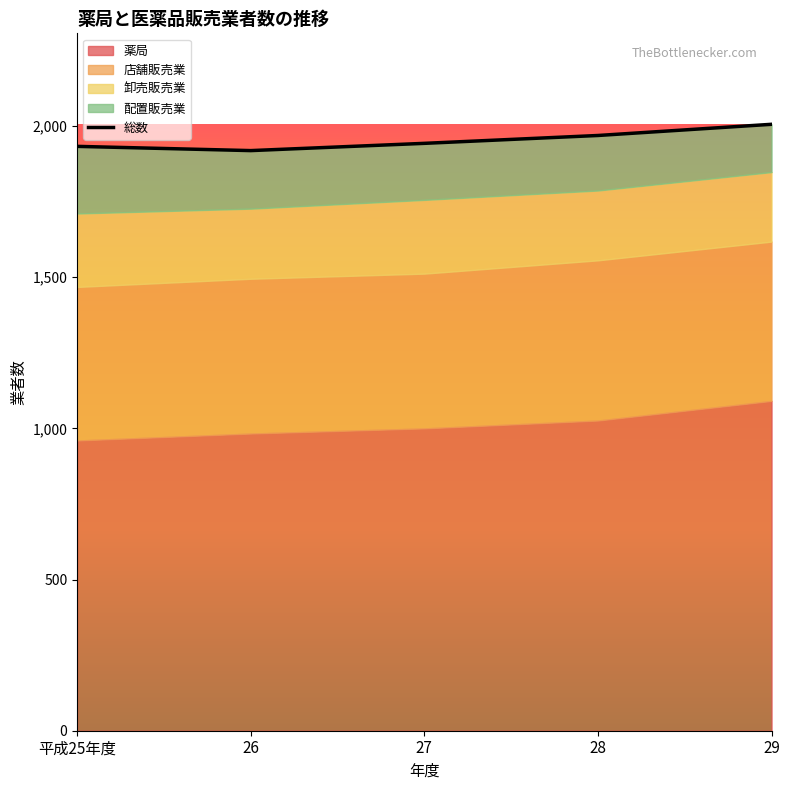

What is the sum of all values?

9770